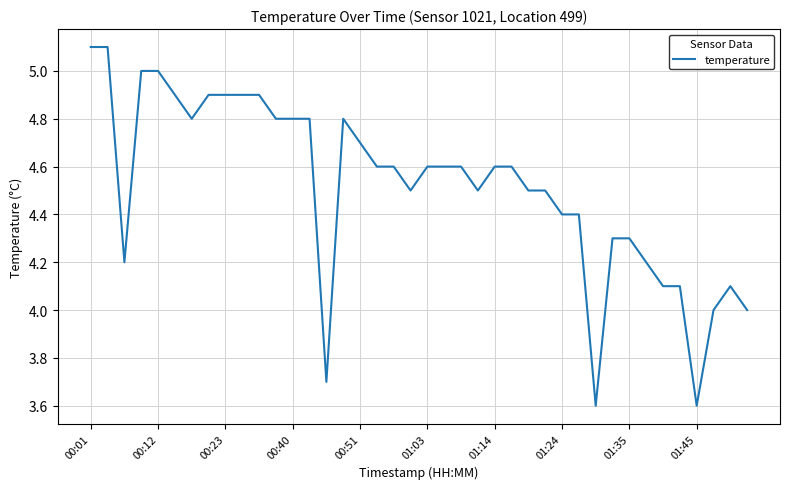

What is the difference between the maximum and minimum values?

1.5